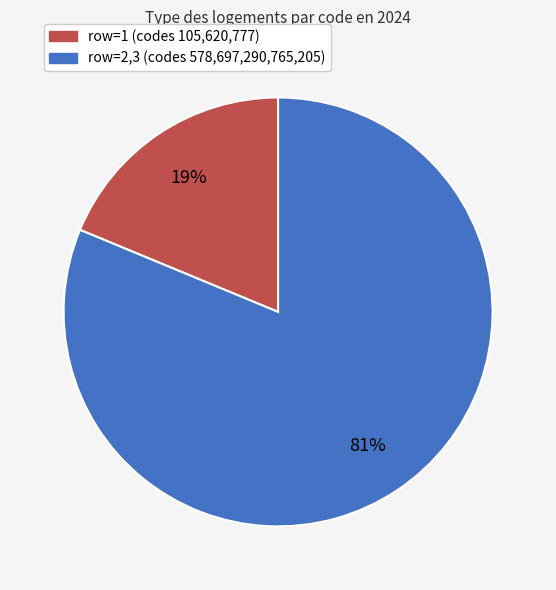

How many segments does this pie chart have?

2